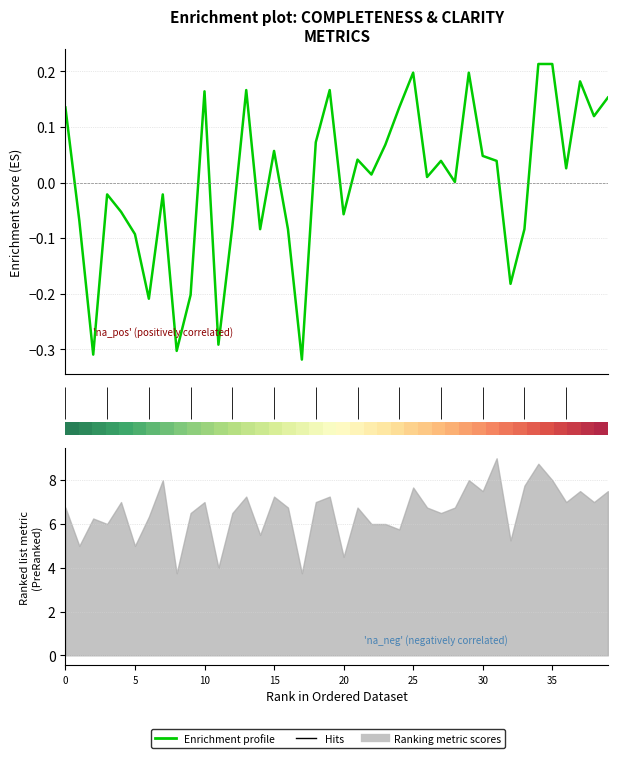

How many data points in MeanCompleteness are above 0?

23